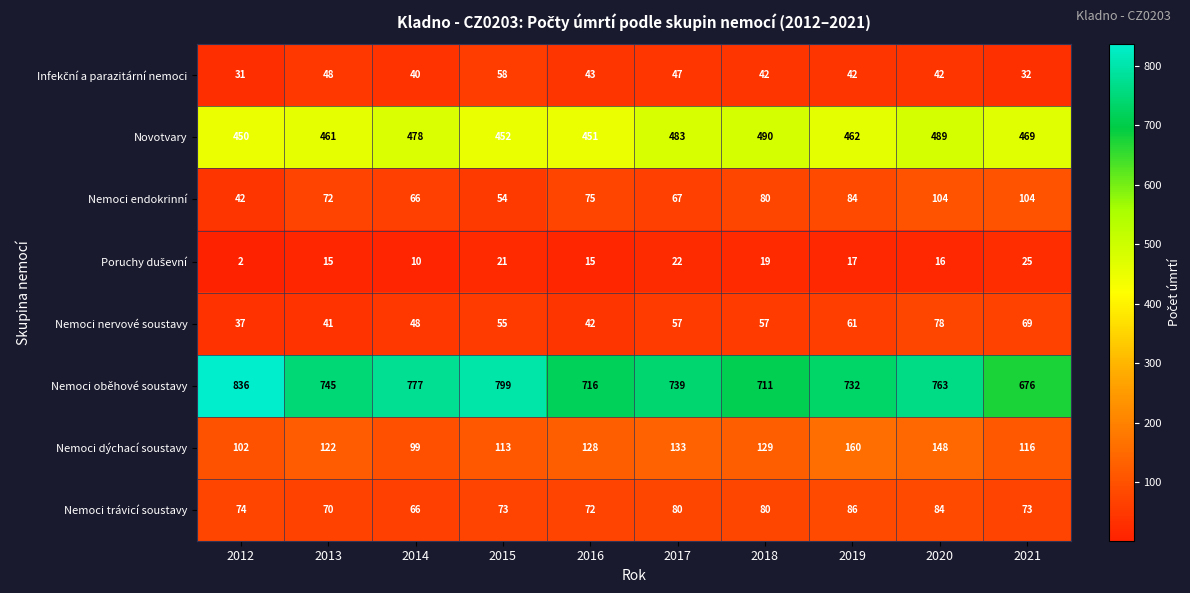

The value of Nemoci nervové soustavy at 2017 is 95. True or false?

False